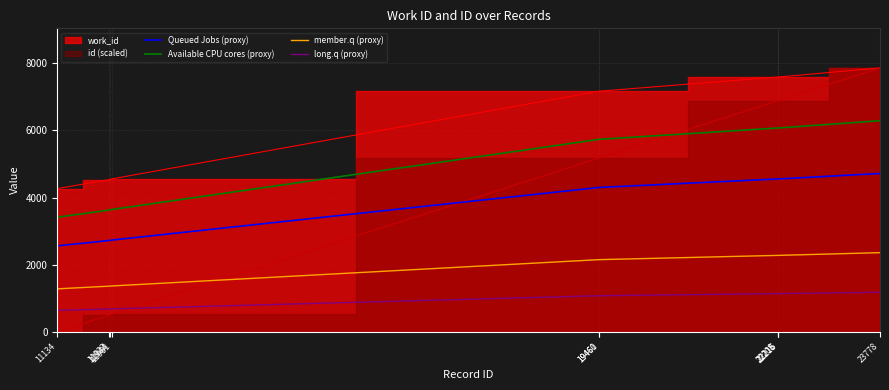

At which category does the chart reach its minimum across all series?

11134